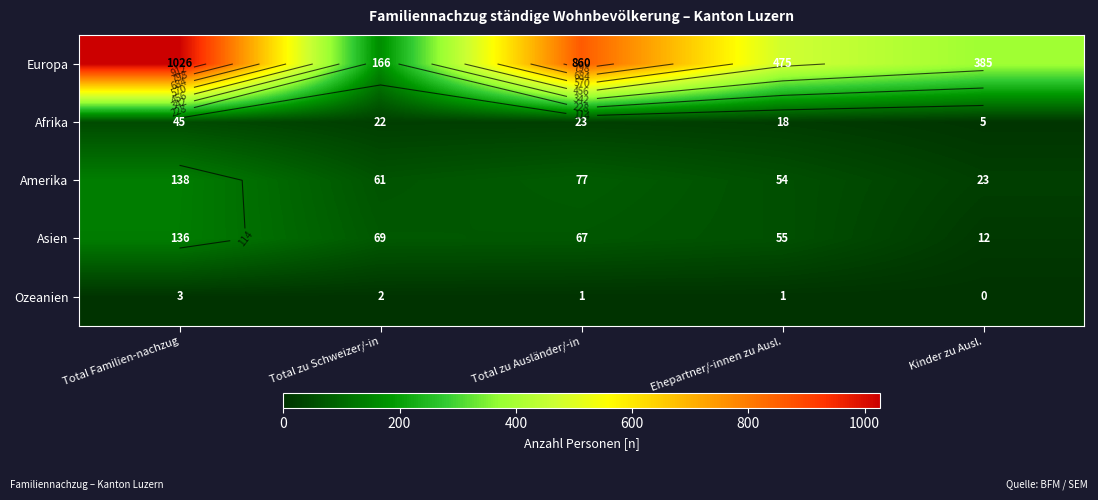

What is the maximum value for Asien?

136